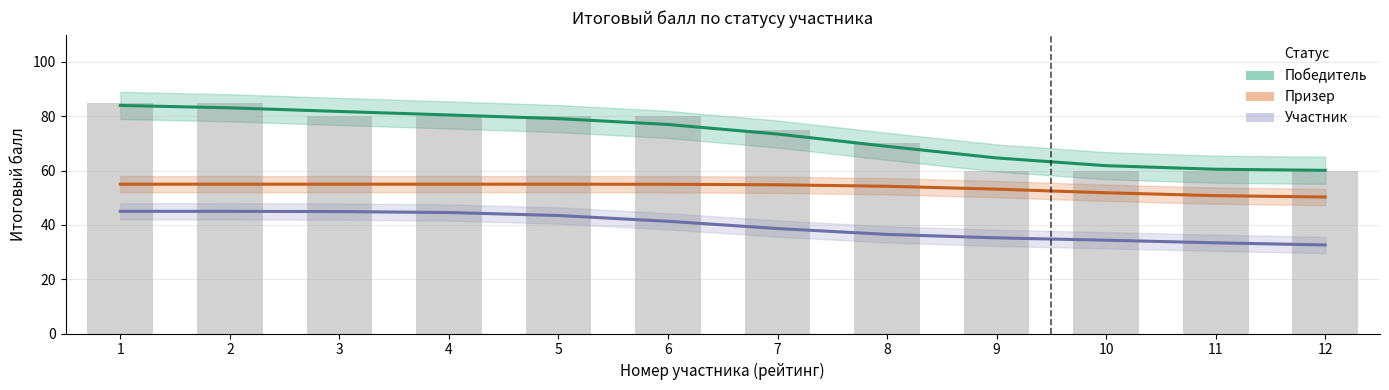

Rank the categories by Призер value from lowest to highest.

12, 11, 10, 9, 8, 7, 6, 5, 4, 1, 2, 3